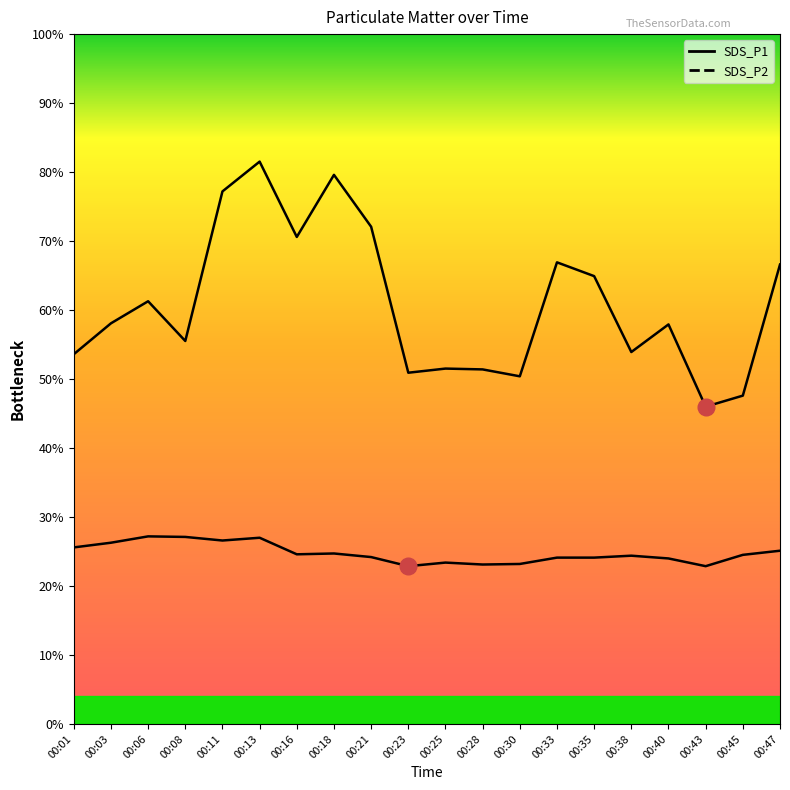

At which category is the sum across all series the highest?

00:13